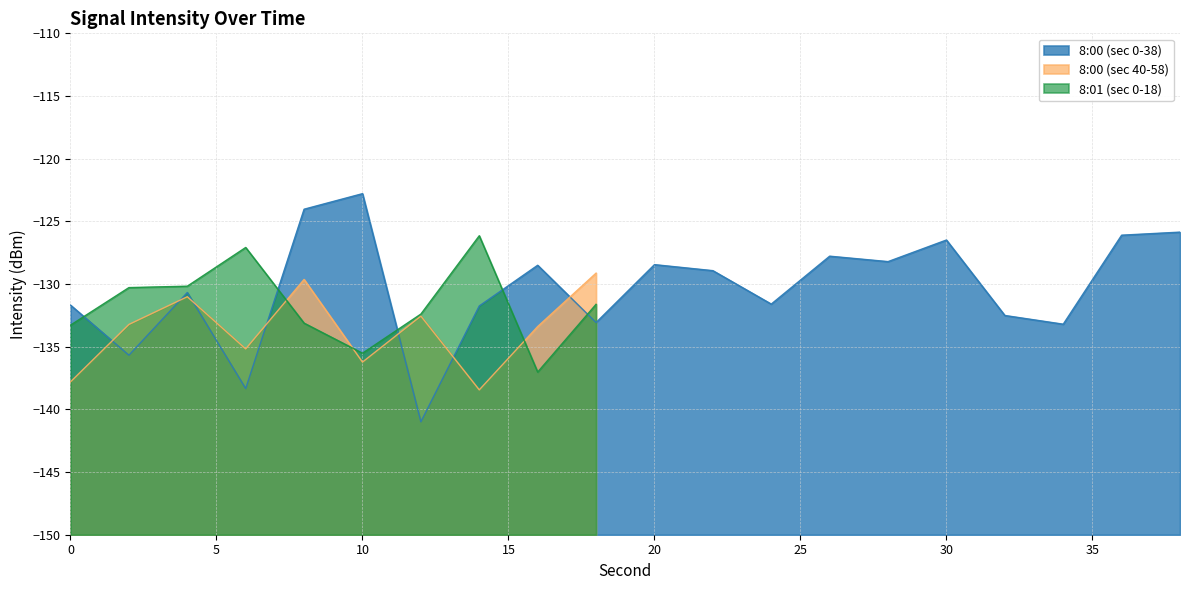

List the labels in order of value, smallest first.

12, 6, 2, 34, 18, 32, 14, 0, 24, 4, 22, 16, 20, 28, 26, 30, 36, 38, 8, 10